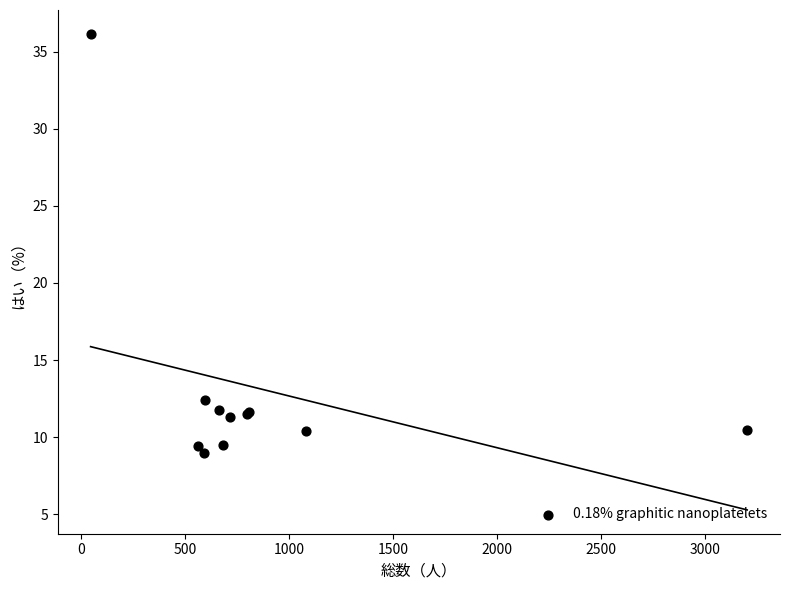

What Y value in the scatter plot is closest to 22?

12.4